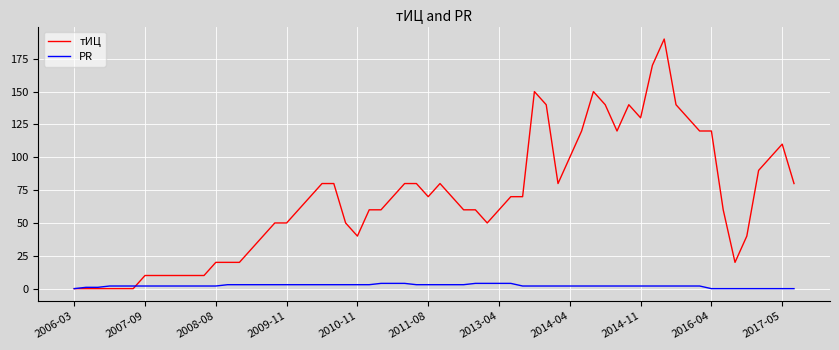

Which series has the largest range (max minus min)?

тИЦ